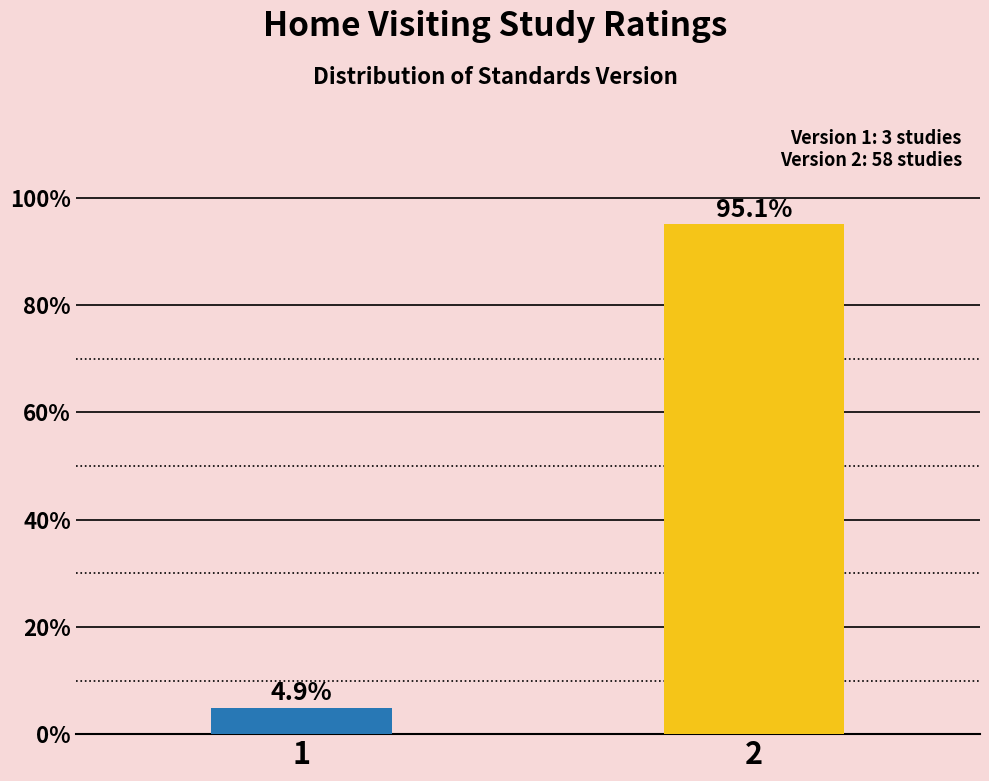

Reading left to right, transcribe all the data shown in this chart.

4.9	95.1